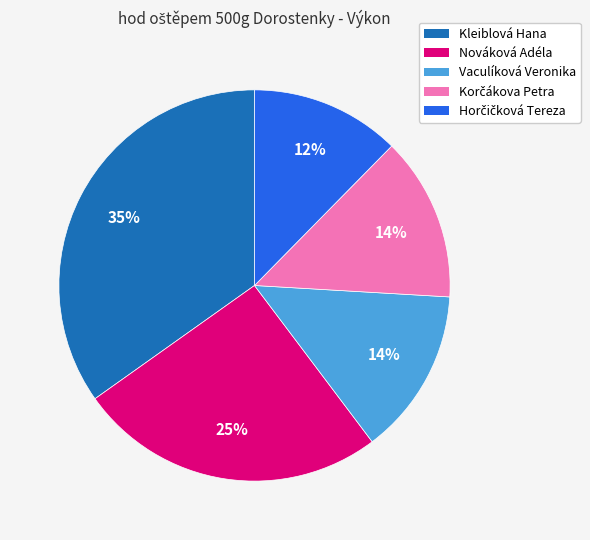

Does any single category account for the majority?

No